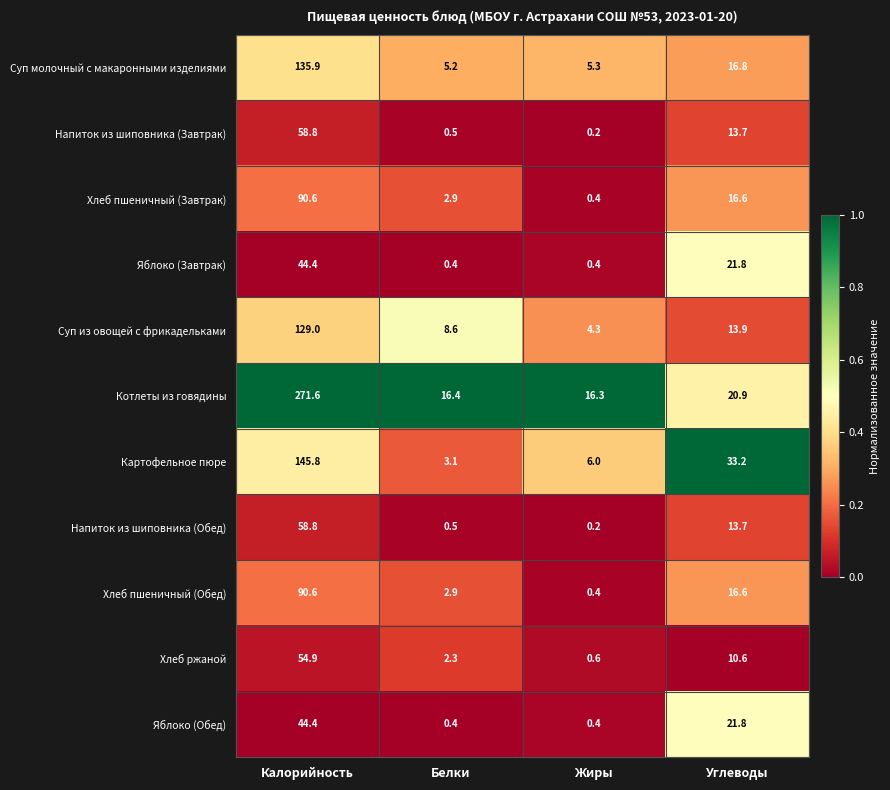

Which category has the highest value across all series?

Калорийность